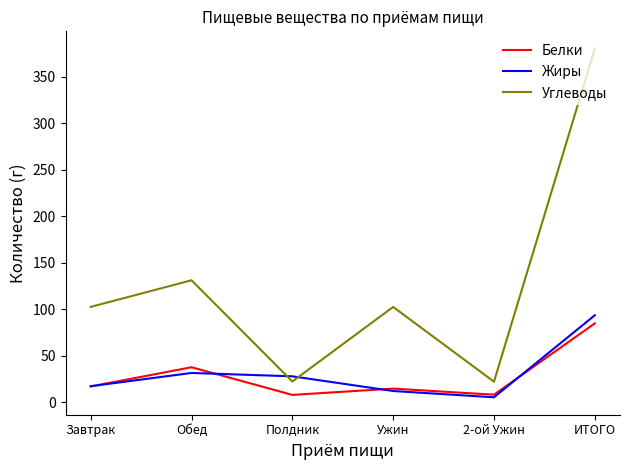

How many series are shown in this chart?

3